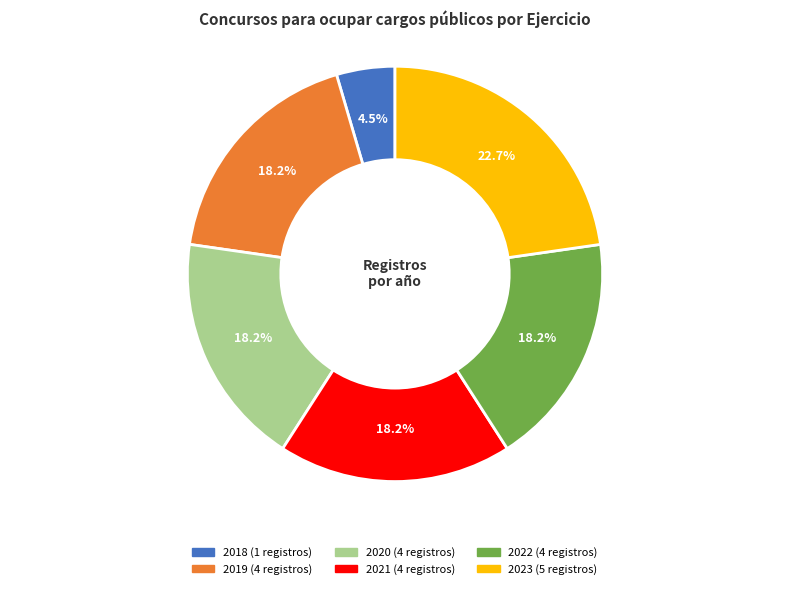

What is the smallest slice in the pie chart?

2018